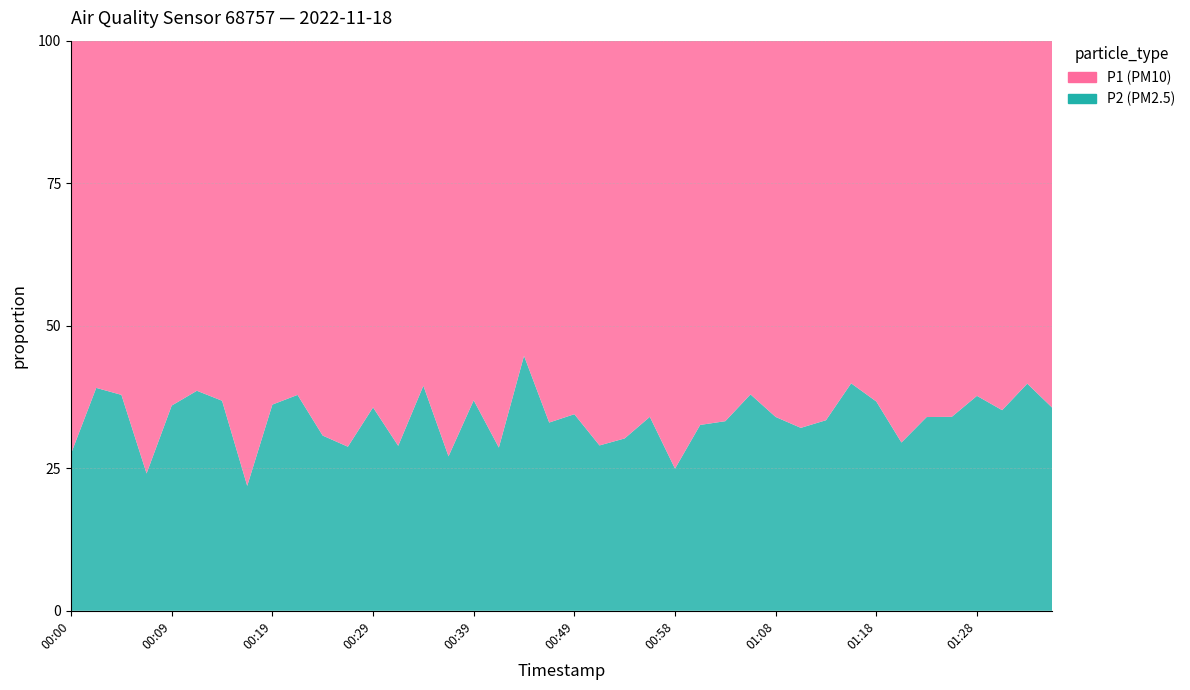

Reading right to left, list all the values displayed in this chart.

P1: 01:35=9.4	01:33=7.7	01:31=8.4	01:28=8.2	01:26=9.3	01:23=8.8	01:21=11.8	01:18=8.5	01:16=7.0	01:13=9.6	01:11=9.8	01:08=8.9	01:06=7.5	01:03=8.9	01:01=9.2	00:58=12.8	00:56=7.4	00:54=9.2	00:51=8.2	00:49=6.7	00:46=7.1	00:44=4.5	00:41=8.7	00:39=6.2	00:36=9.2	00:34=4.6	00:31=8.3	00:29=5.3	00:27=6.9	00:24=6.7	00:22=4.4	00:19=5.0	00:17=9.8	00:14=4.8	00:12=3.9	00:09=4.8	00:07=7.9	00:04=4.2	00:02=4.0	00:00=7.3
P2: 01:35=5.2	01:33=5.1	01:31=4.5	01:28=5.0	01:26=4.8	01:23=4.5	01:21=5.0	01:18=4.9	01:16=4.7	01:13=4.8	01:11=4.6	01:08=4.6	01:06=4.6	01:03=4.5	01:01=4.5	00:58=4.2	00:56=3.8	00:54=4.0	00:51=3.4	00:49=3.5	00:46=3.5	00:44=3.6	00:41=3.5	00:39=3.6	00:36=3.4	00:34=3.0	00:31=3.4	00:29=3.0	00:27=2.8	00:24=3.0	00:22=2.7	00:19=2.9	00:17=2.8	00:14=2.8	00:12=2.5	00:09=2.7	00:07=2.5	00:04=2.5	00:02=2.6	00:00=2.8